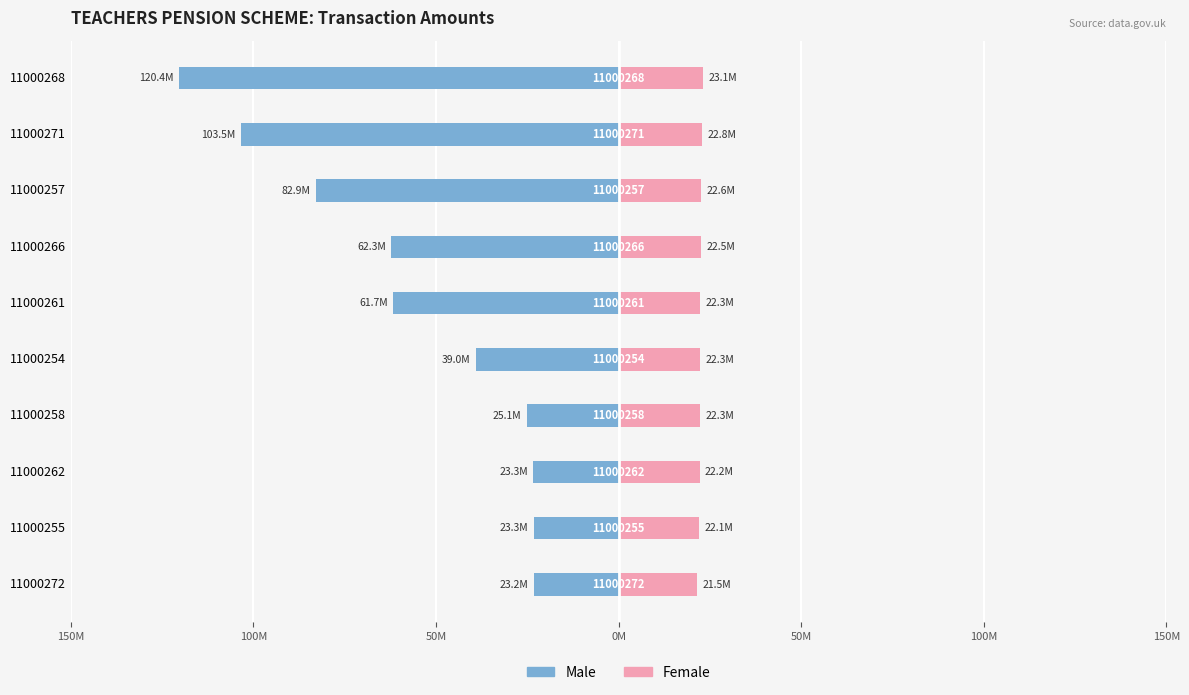

What is the difference between the maximum and minimum values in the Female series?

1596211.3